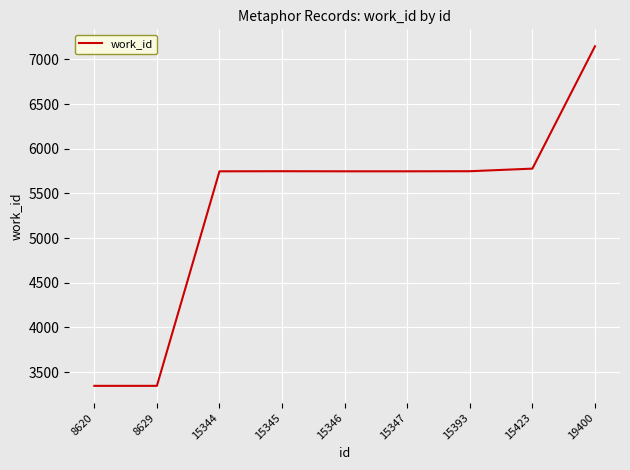

Between 8629 and 15346, which is larger?

15346